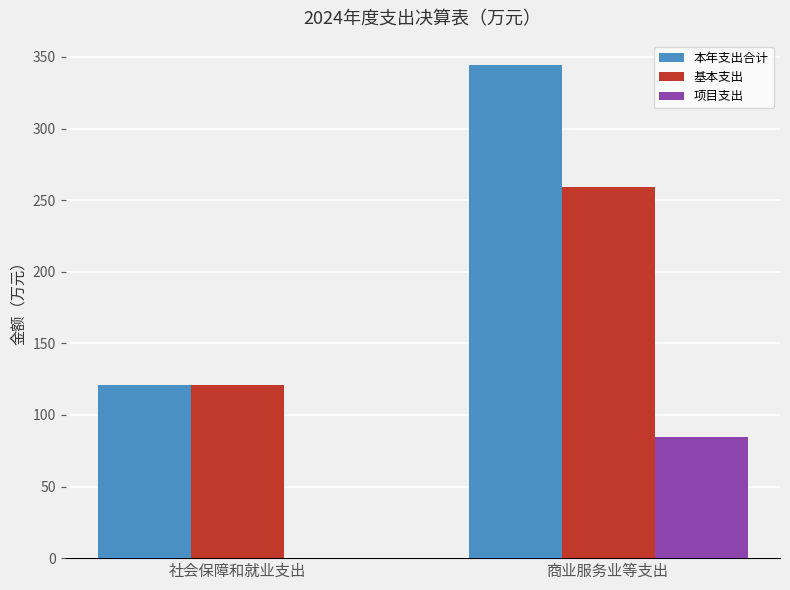

Which series changed the most between 社会保障和就业支出 and 商业服务业等支出?

本年支出合计